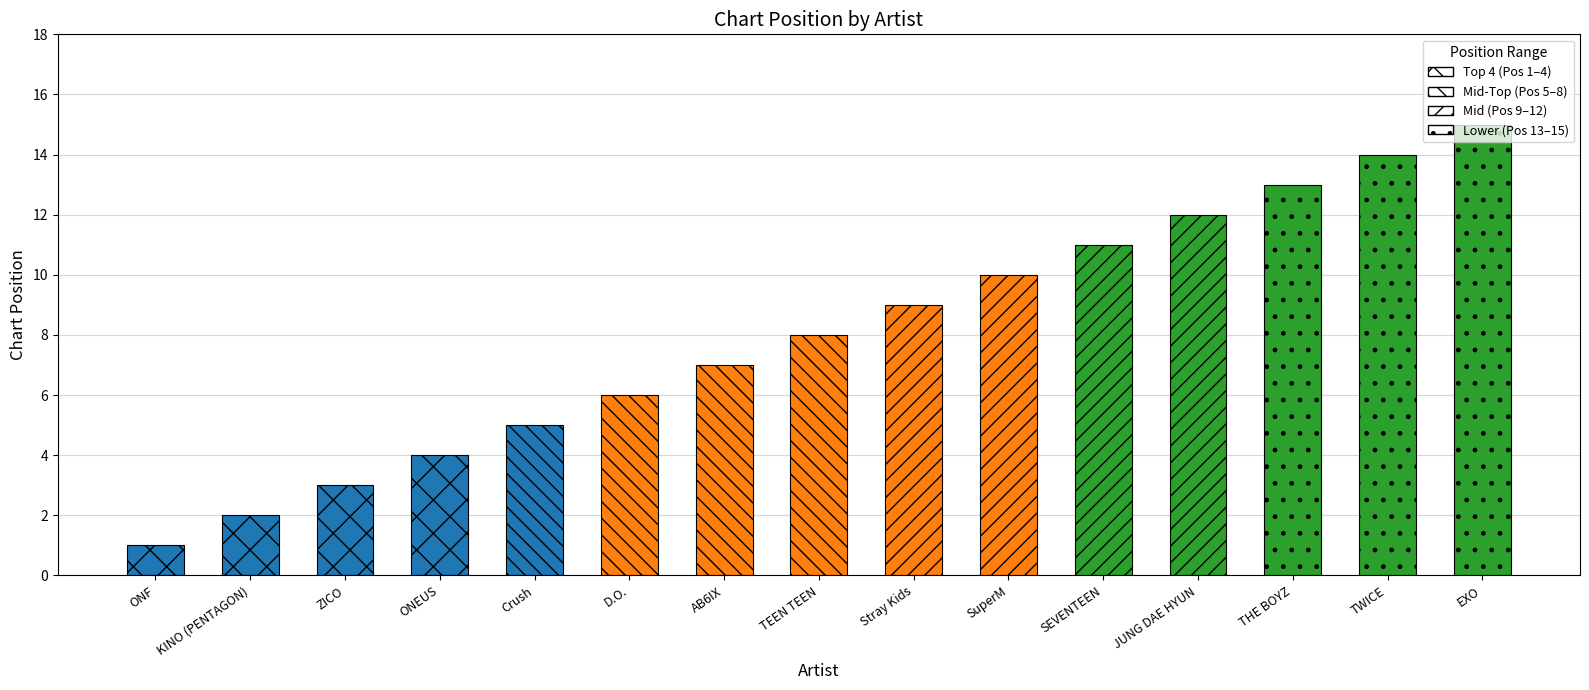

Is it true that the value at SEVENTEEN is 18?

False